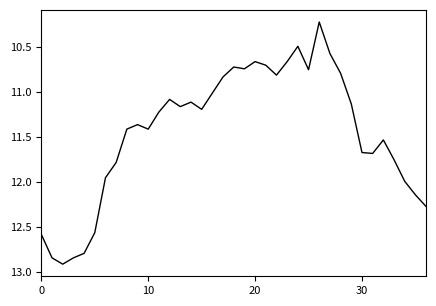

What is the minimum value shown in the chart?

10.2